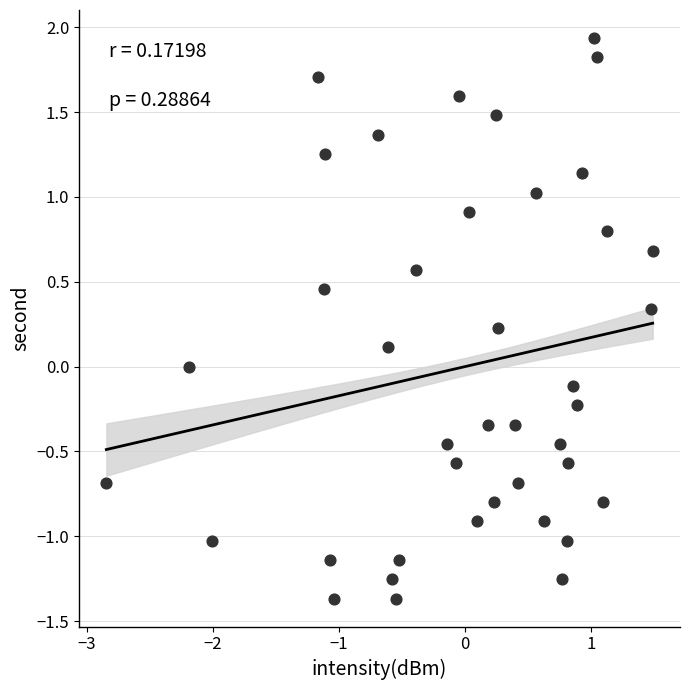

What is the range of Y values (max minus min)?

3.3